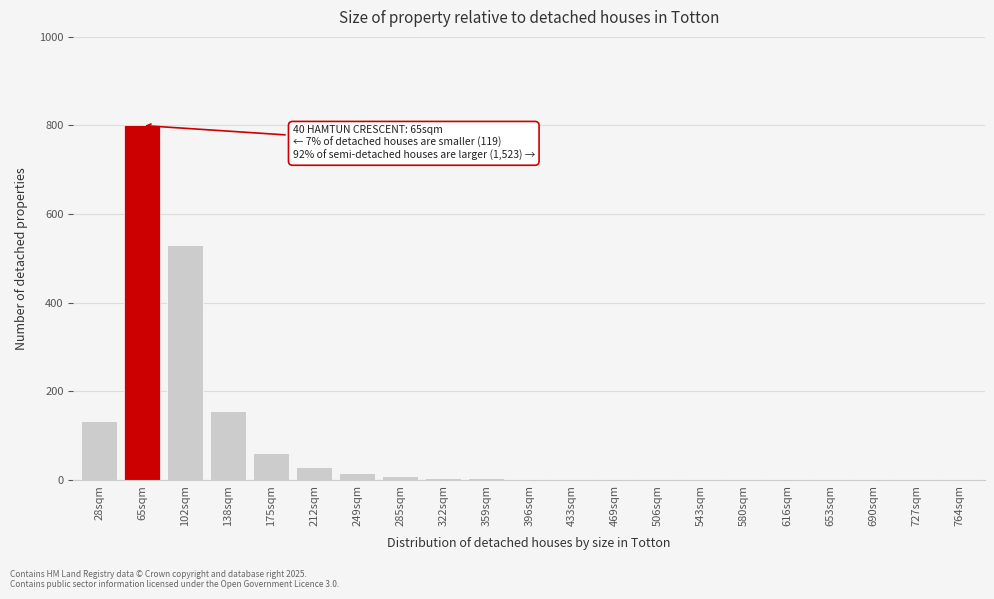

True or false: the data shows 60 at 175sqm.

True